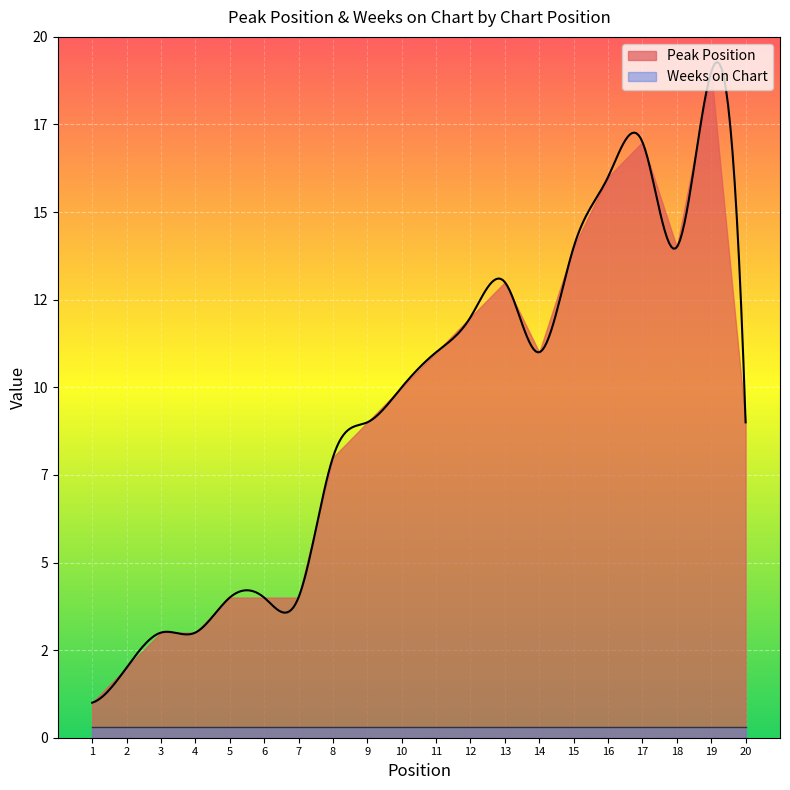

Rank the categories by Weeks on Chart value from lowest to highest.

1, 2, 3, 4, 5, 6, 7, 8, 9, 10, 11, 12, 13, 14, 15, 16, 17, 18, 19, 20